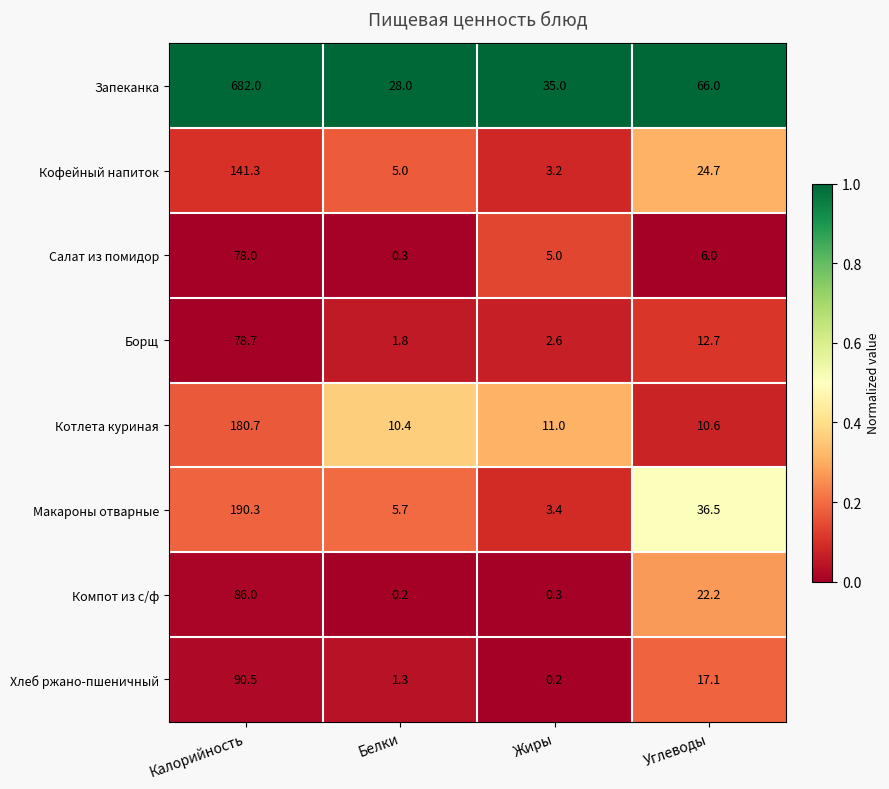

Where is Котлета куриная nearest to the value 95?

Жиры